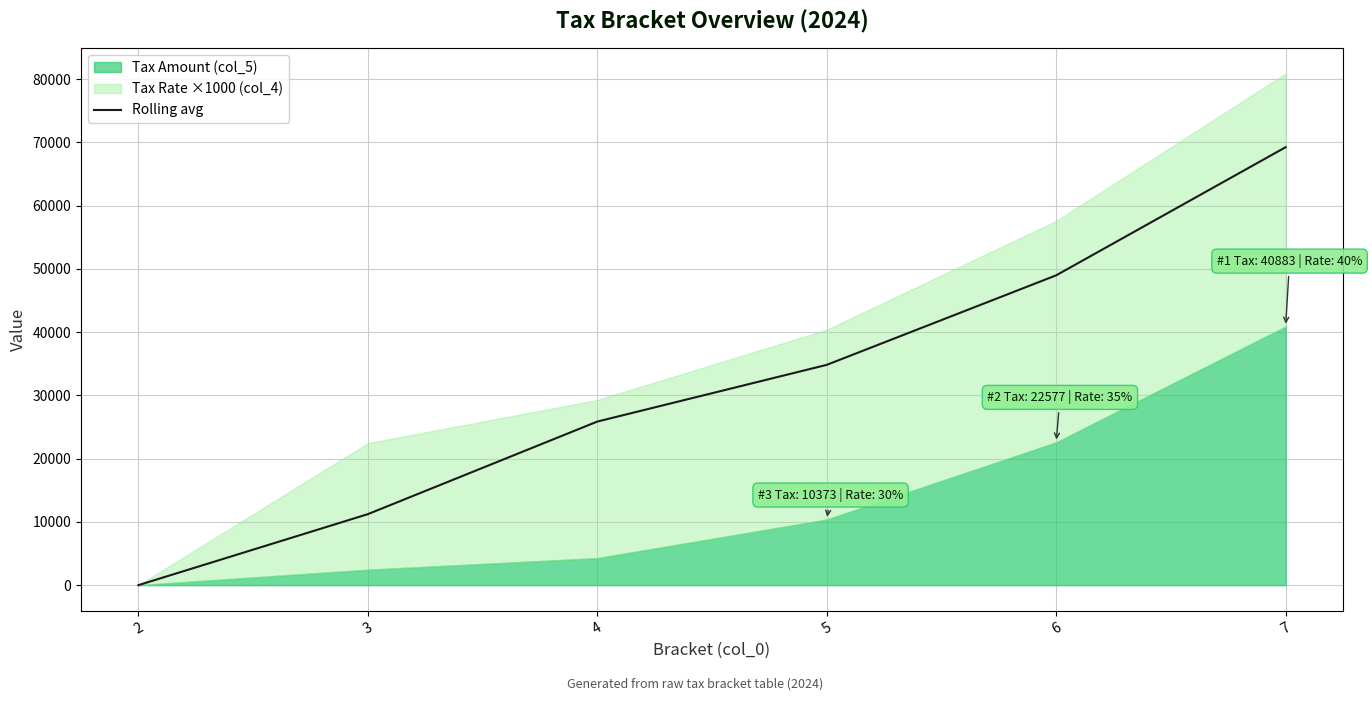

Is it true that the value at 4 is 25856.0?

True